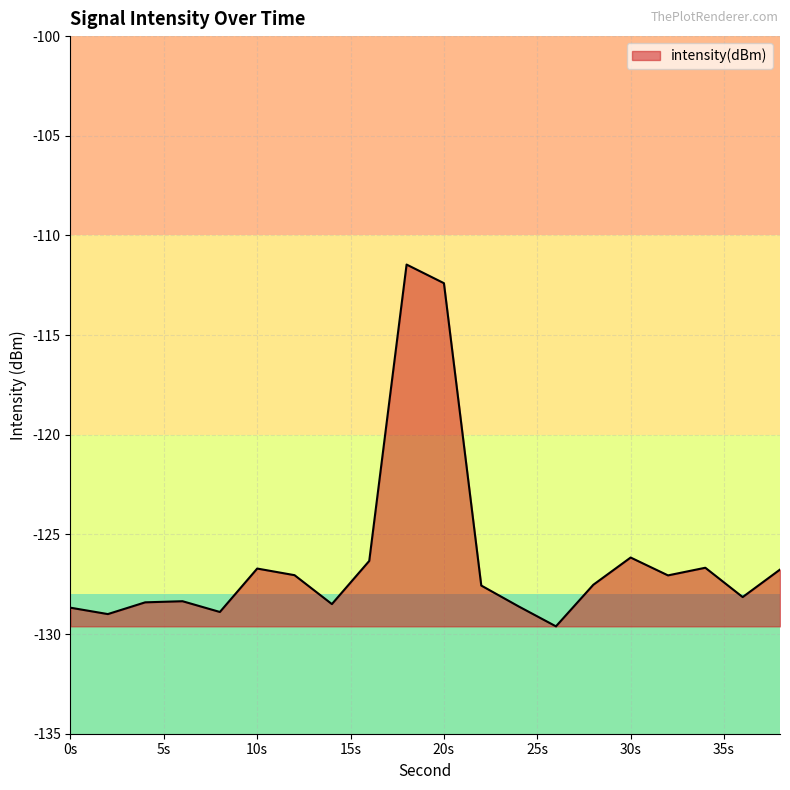

What is the greatest value displayed?

-111.5